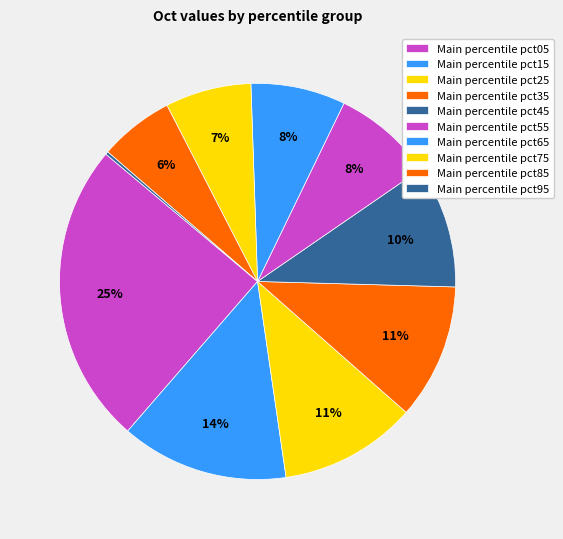

What is the smallest slice in the pie chart?

pct95